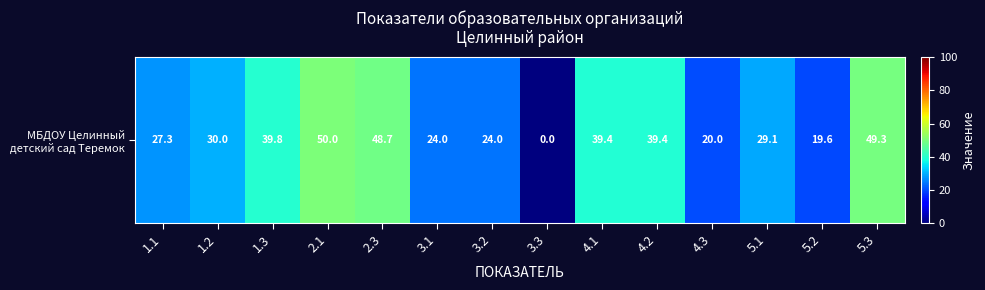

What is the average value?

31.5